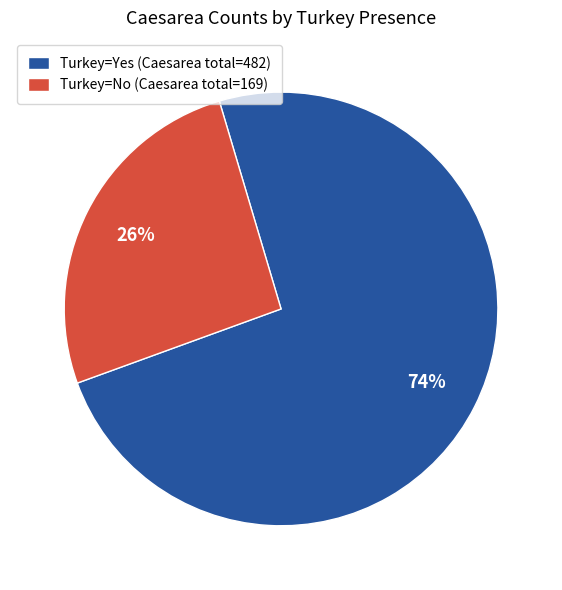

True or false: Turkey=No (Caesarea total=169) accounts for 14% of the total.

False